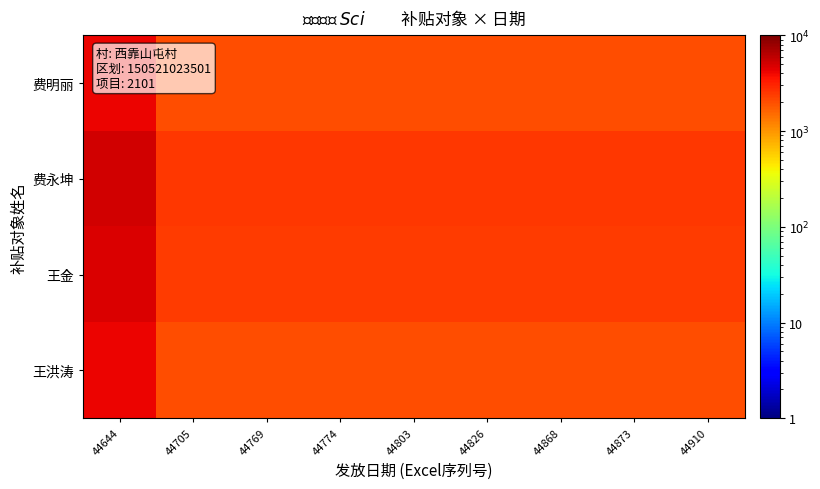

Reading left to right, extract all data points from this chart.

费明丽: 44644=4075.5	44705=2037.8	44769=2037.8	44774=2037.8	44803=2037.8	44826=2037.8	44868=2037.8	44873=2037.8	44910=2037.8
费永坤: 44644=5094.3	44705=2547.2	44769=2547.2	44774=2547.2	44803=2547.2	44826=2547.2	44868=2547.2	44873=2547.2	44910=2547.2
王金: 44644=4839.7	44705=2419.8	44769=2419.8	44774=2419.8	44803=2419.8	44826=2419.8	44868=2419.8	44873=2419.8	44910=2419.8
王洪涛: 44644=4075.5	44705=2037.8	44769=2037.8	44774=2037.8	44803=2037.8	44826=2037.8	44868=2037.8	44873=2037.8	44910=2037.8